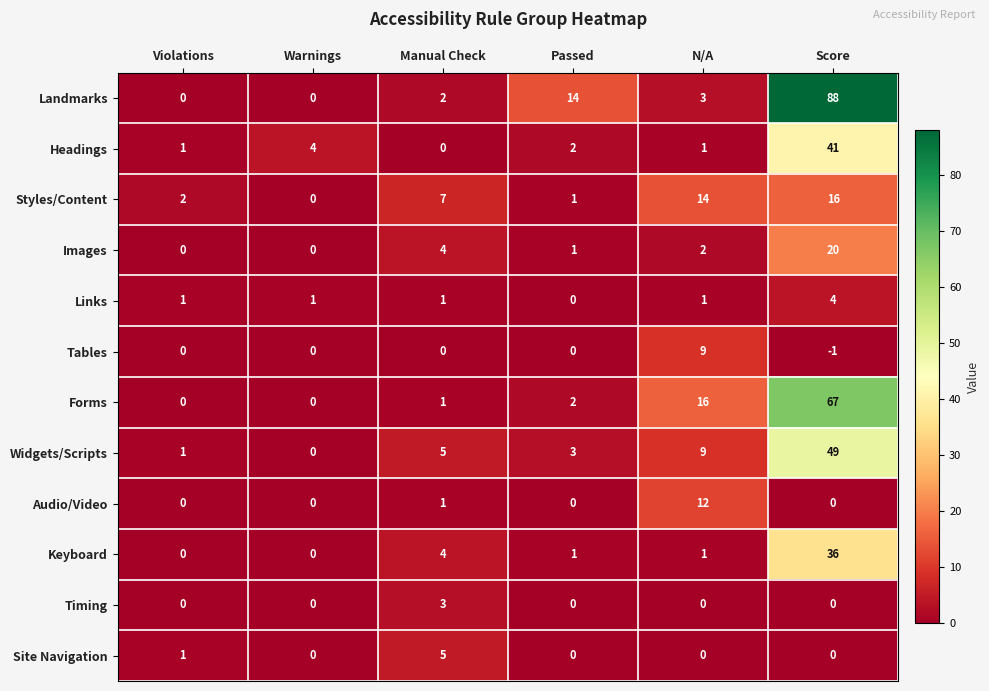

The Styles/Content series shows 1 at Violations. True or false?

False